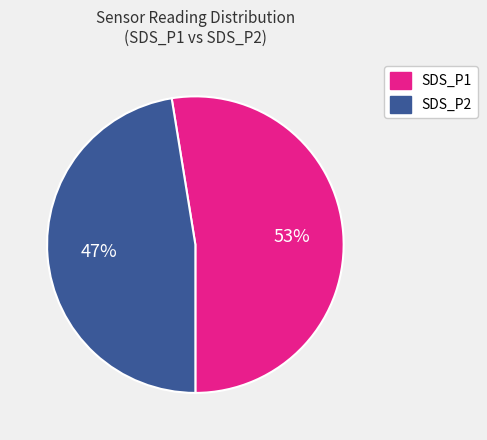

Rank the categories by value from lowest to highest.

SDS_P2, SDS_P1